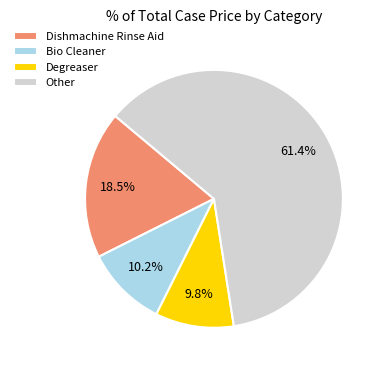

Is there any slice that represents more than half of the pie?

Yes